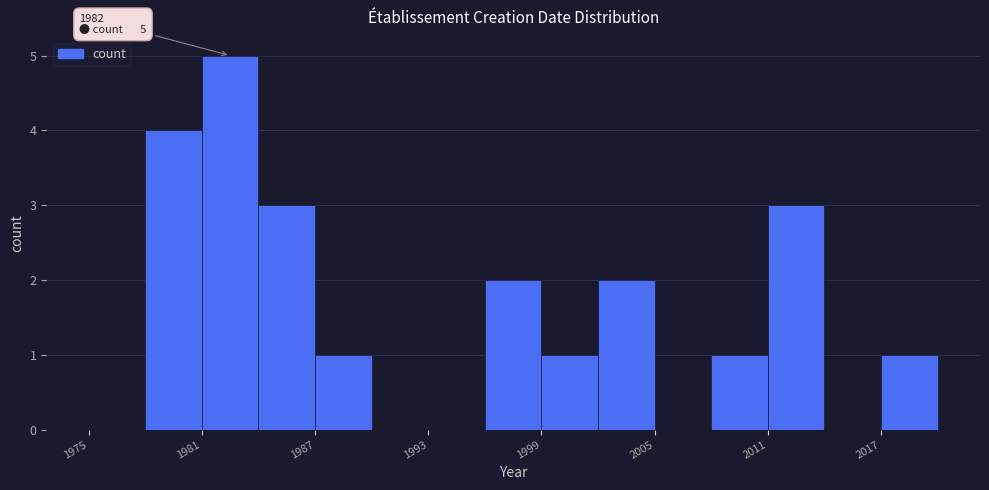

Read against the x-axis, roughly where is the centre of the tallest bar?

1983